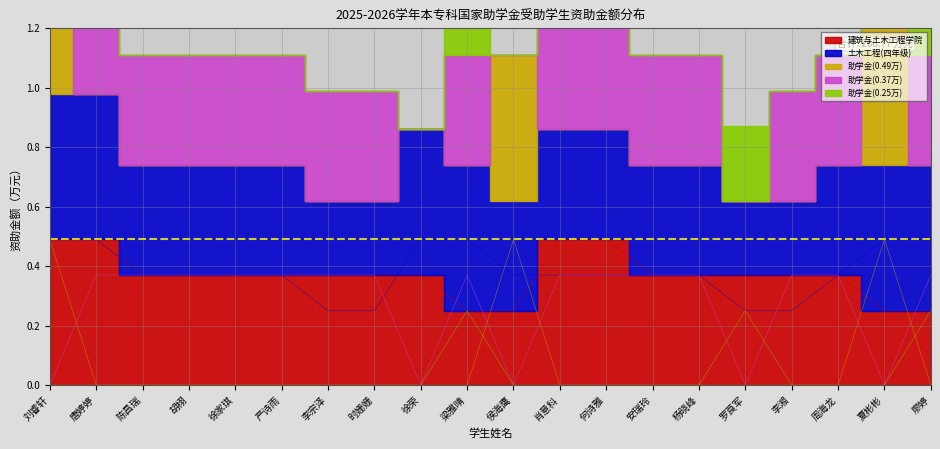

True or false: 助学金(0.49万) and 土木工程(四年级) intersect in this chart.

True